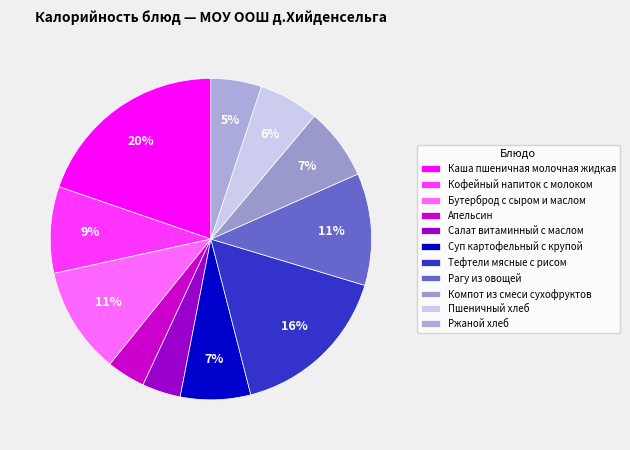

Is Каша пшеничная молочная жидкая the majority of the pie?

No